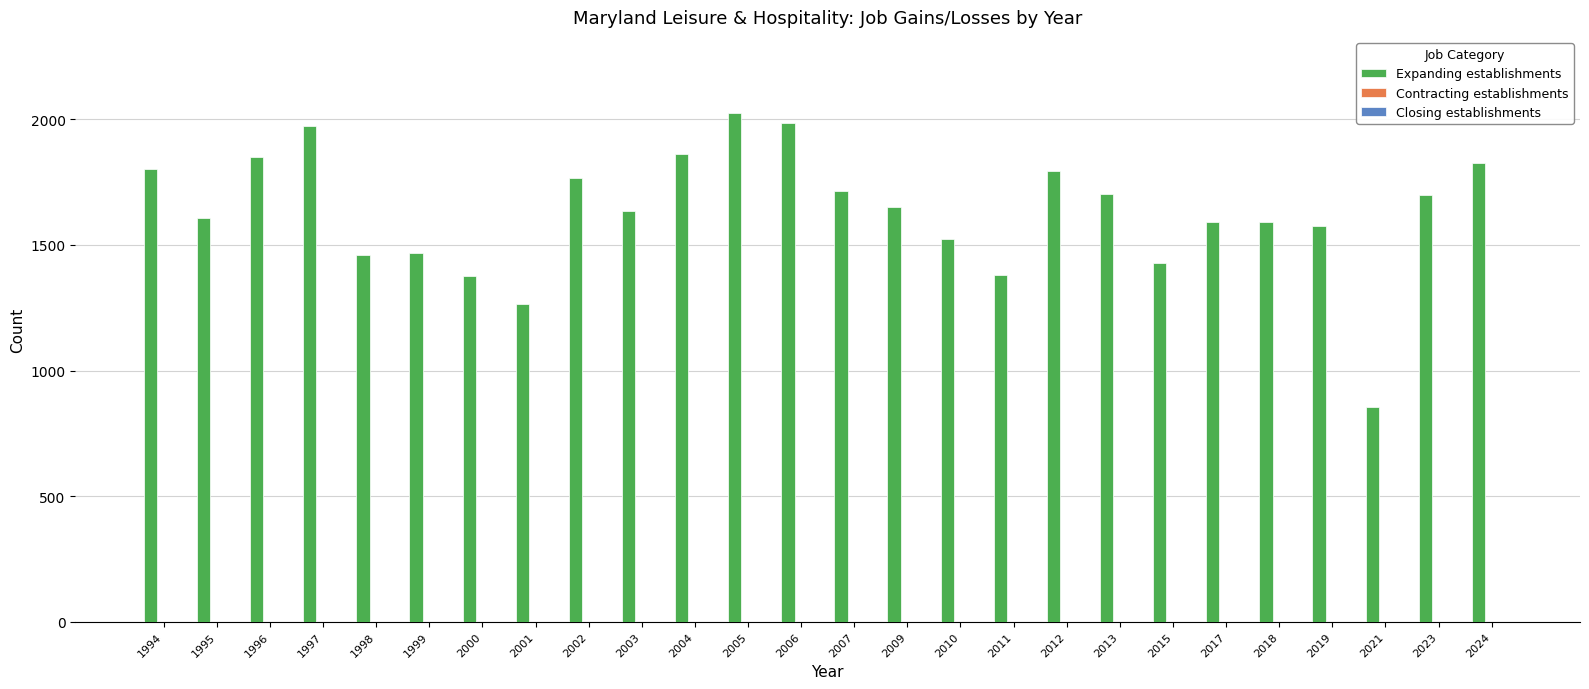

Between 1995 and 2005, which is larger?

2005